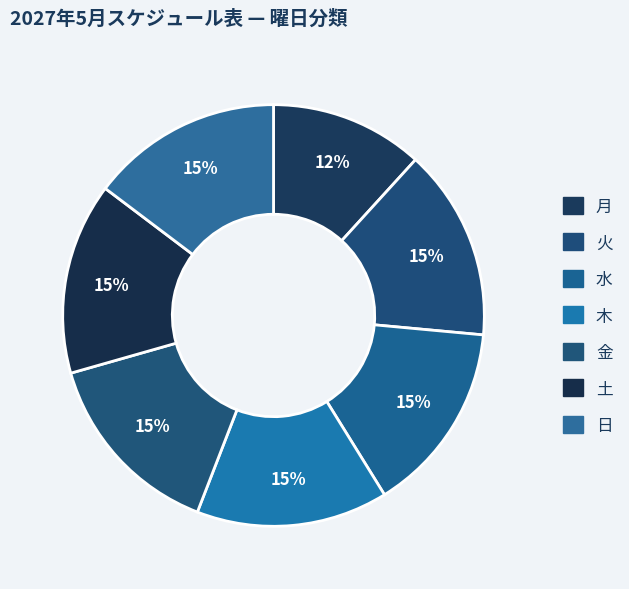

How many segments does this pie chart have?

7